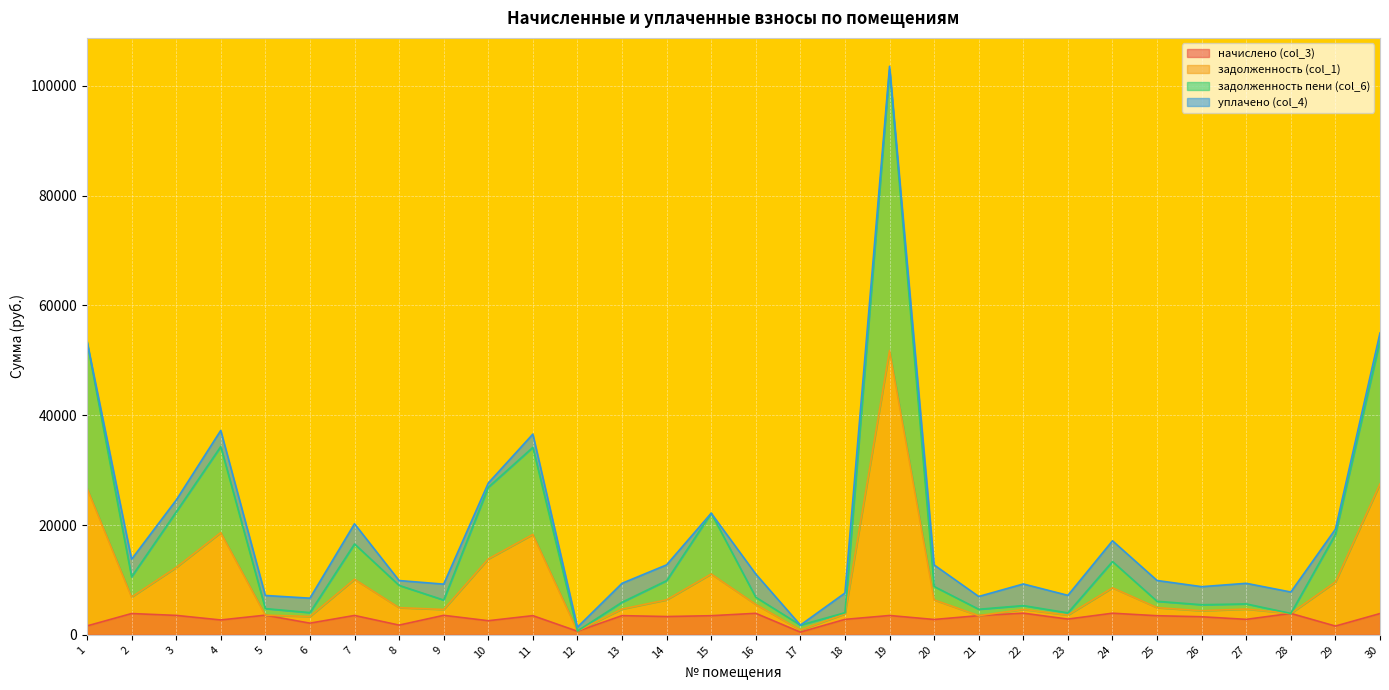

True or false: задолженность пени (col_6) and задолженность (col_1) intersect in this chart.

False